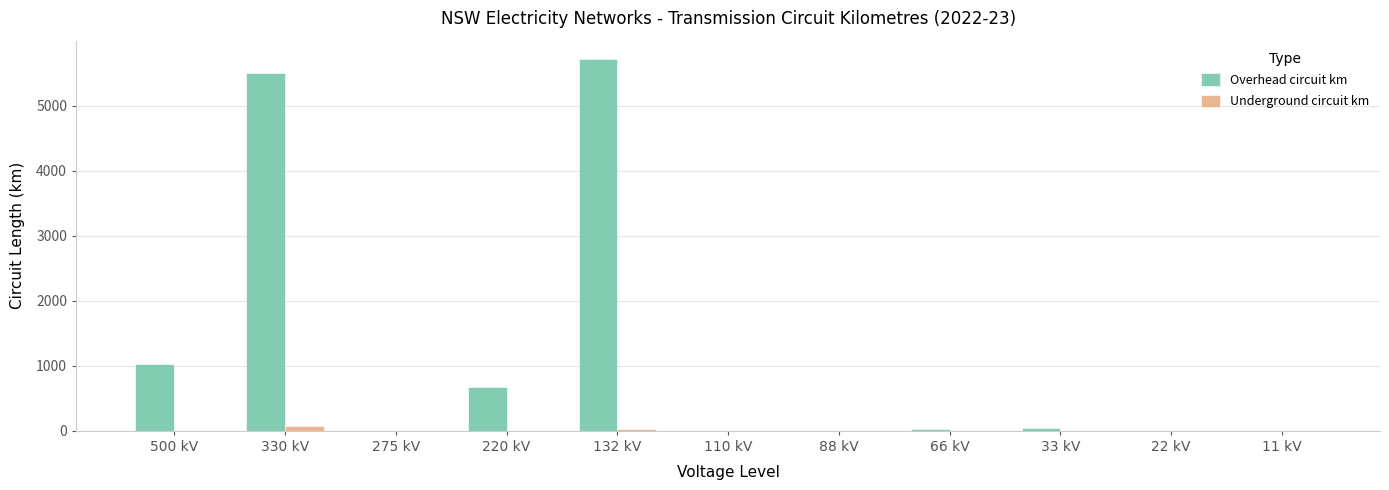

What is the sum of all Underground circuit km values?

106.3